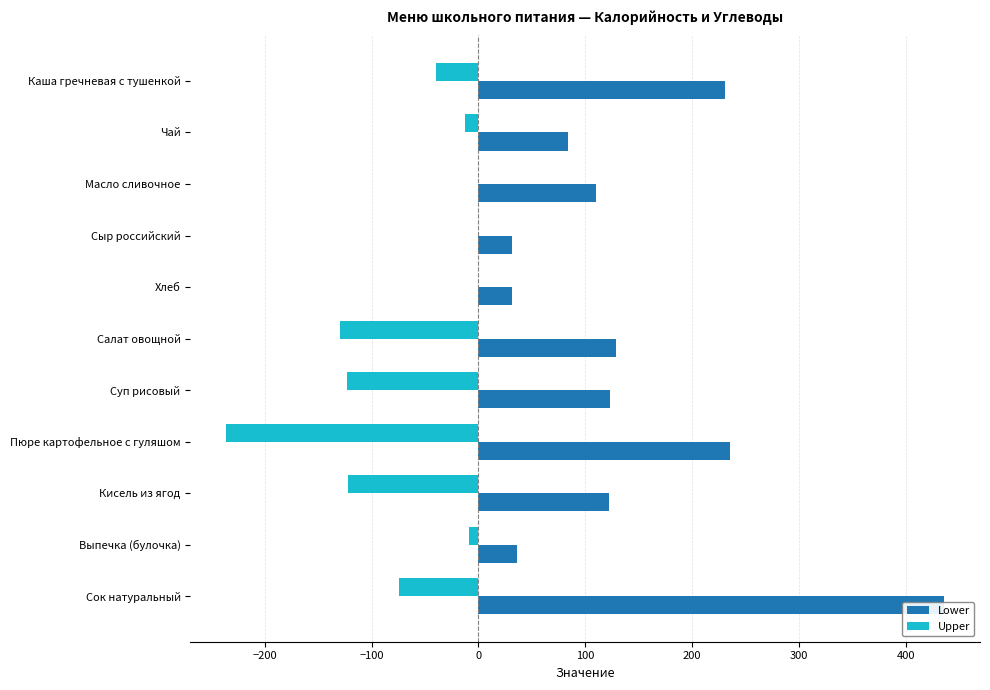

List the series in order of their overall mean, highest first.

Lower, Upper